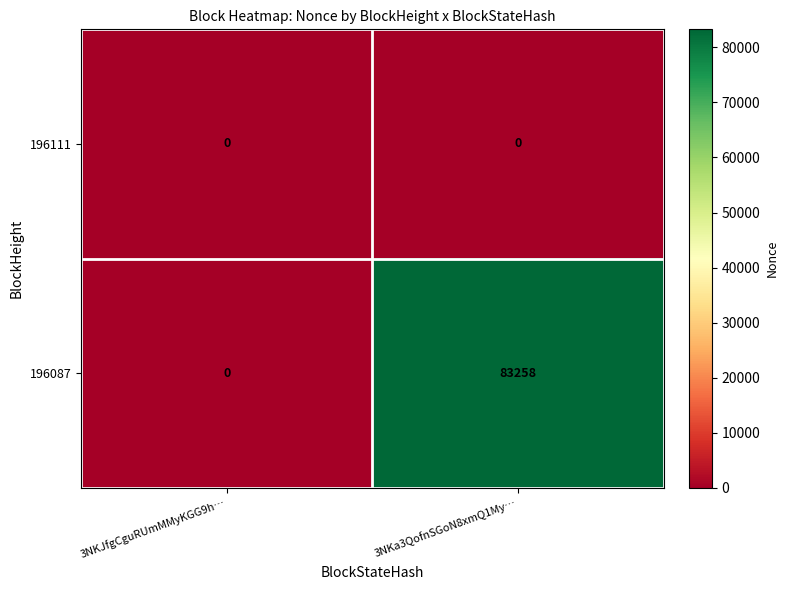

At which category is the sum across all series the highest?

3NKa3QofnSGoN8xmQ1My…